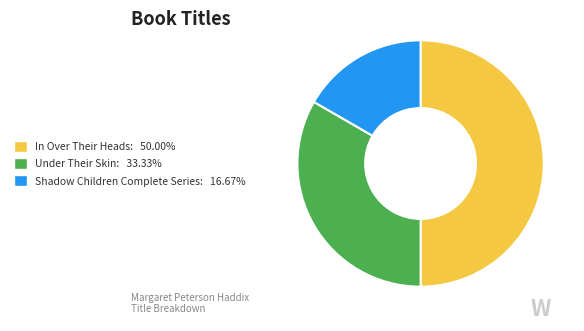

Does Under Their Skin account for over 50% of the chart?

No